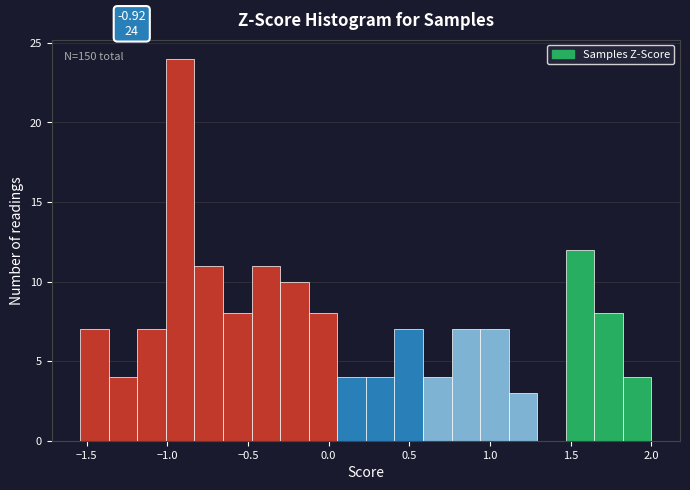

Read against the x-axis, roughly where is the centre of the tallest bar?

-0.90